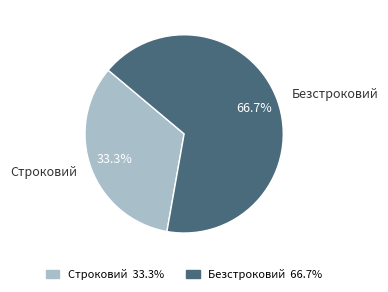

How many slices are in this pie chart?

2